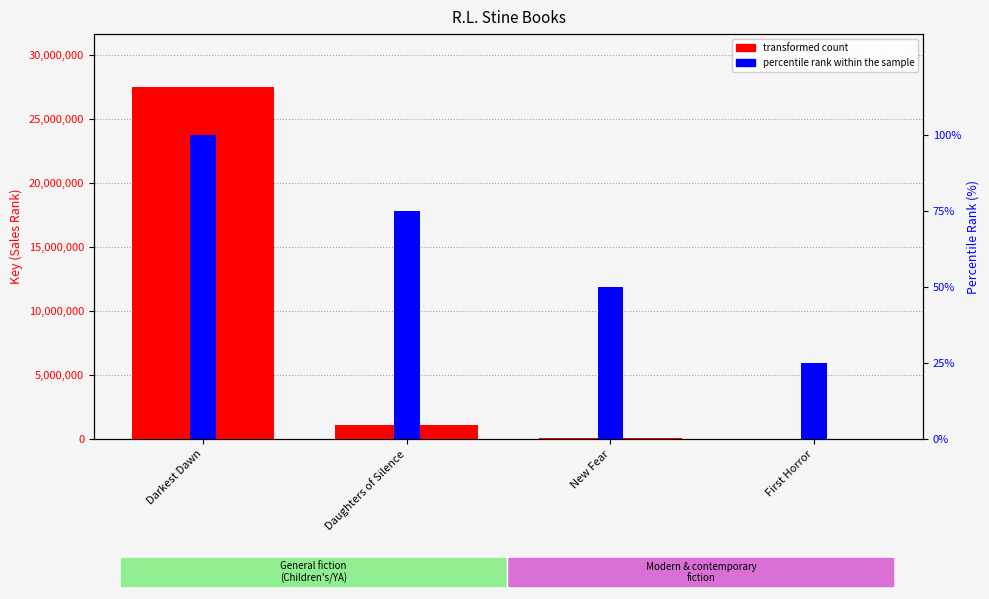

What is the difference between the second highest and second lowest values in the transformed count series?

981553